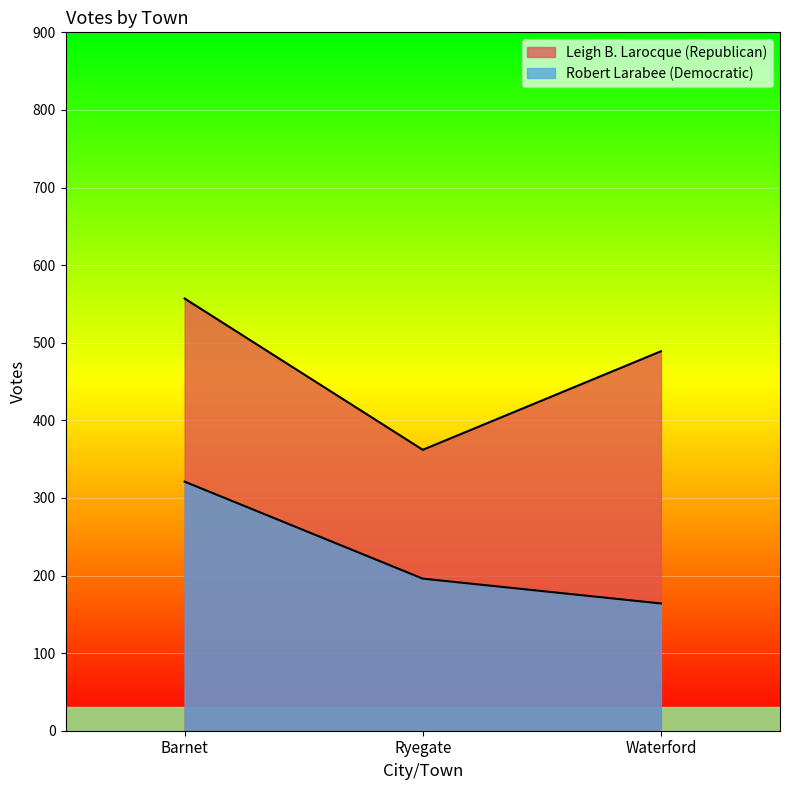

What are all the series names shown in the legend?

Leigh B. Larocque (Republican), Robert Larabee (Democratic)